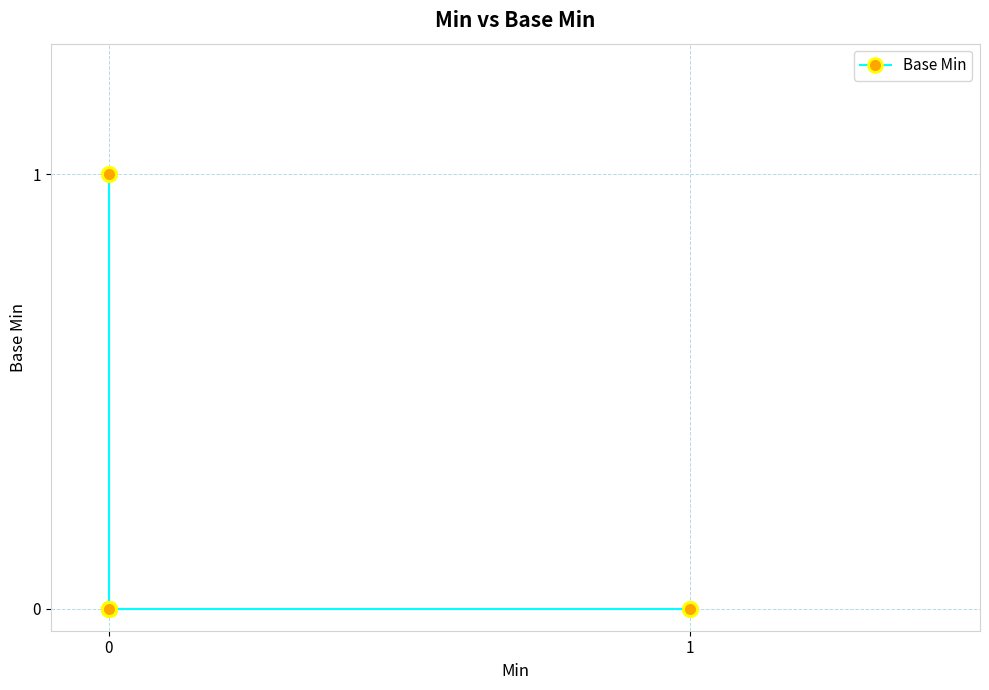

True or false: there are more than 2 points higher than both neighbors.

False